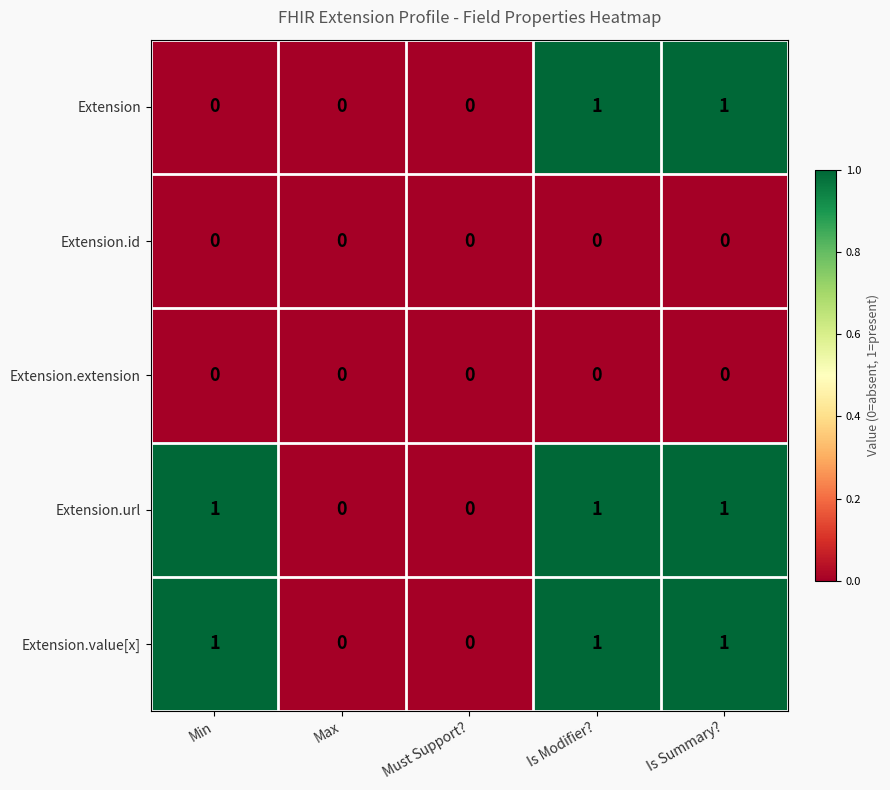

The Extension.value[x] series shows 1 at Min. True or false?

True